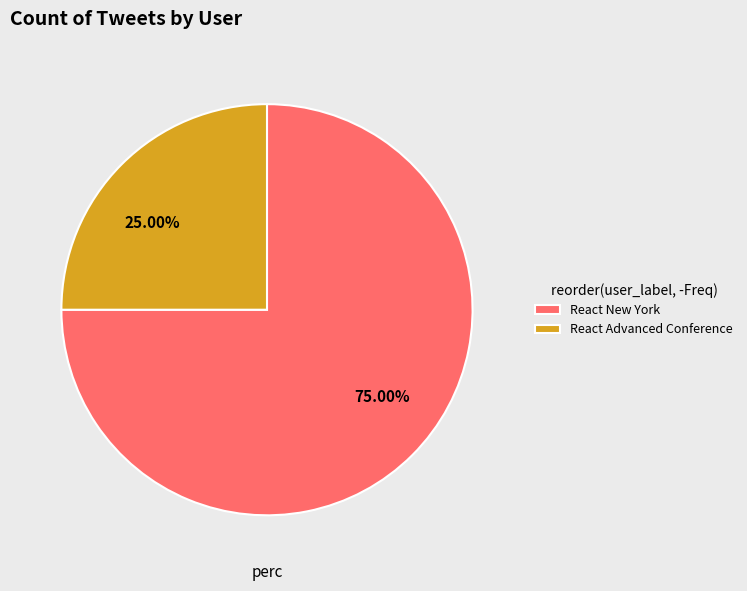

How many segments does this pie chart have?

2